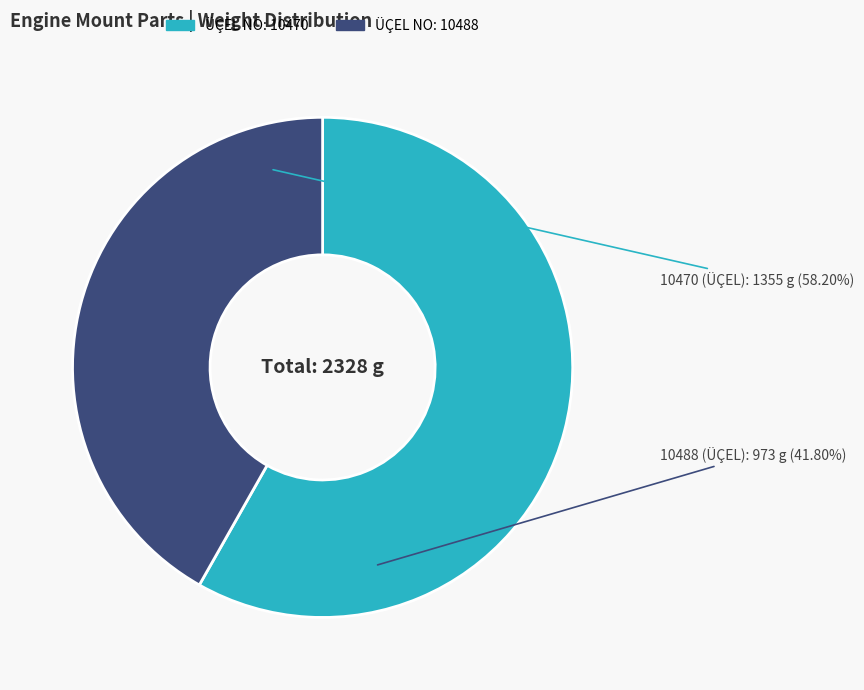

The 10470 slice represents 58% of the pie. True or false?

True